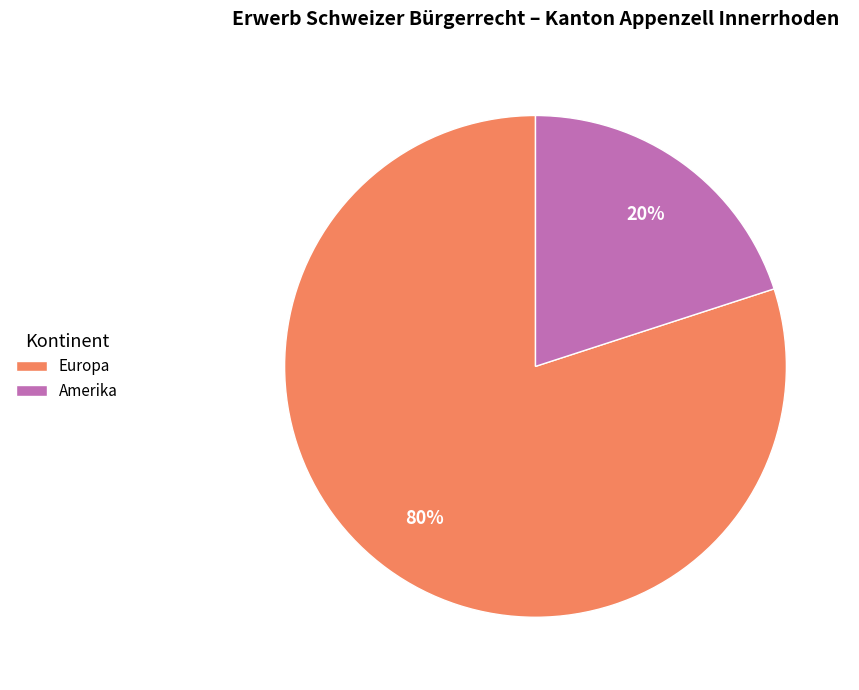

Is the sum of Europa and Amerika greater than half?

Yes